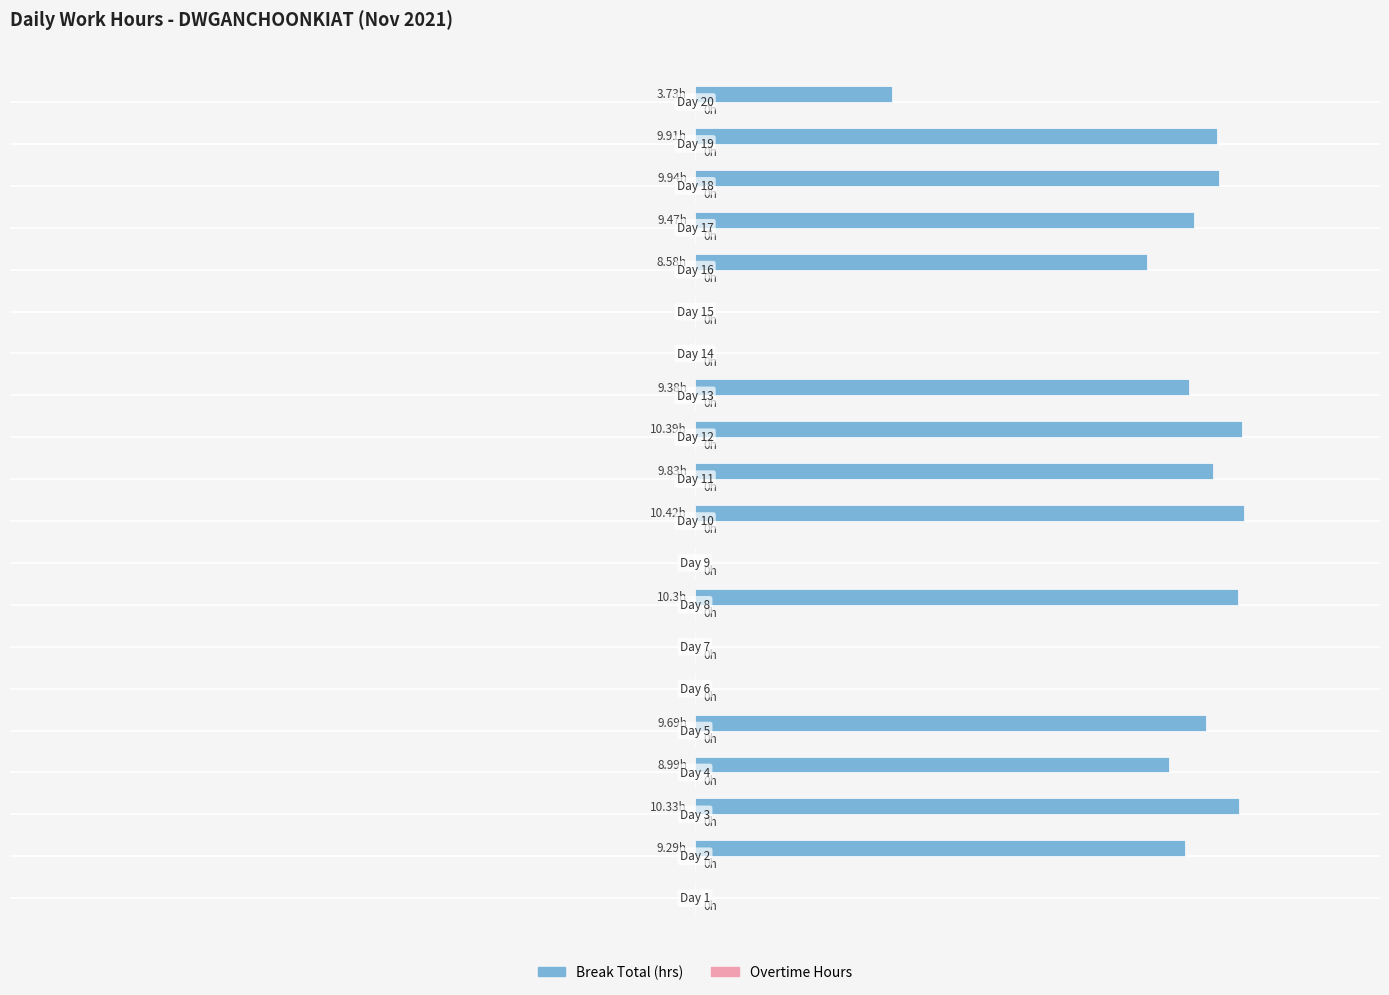

Are the bars horizontal?

Yes